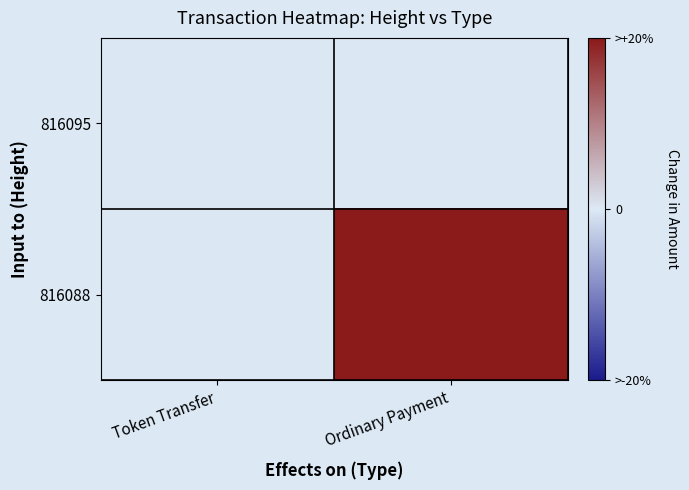

Between Token Transfer and Ordinary Payment, which series saw the biggest shift?

816088